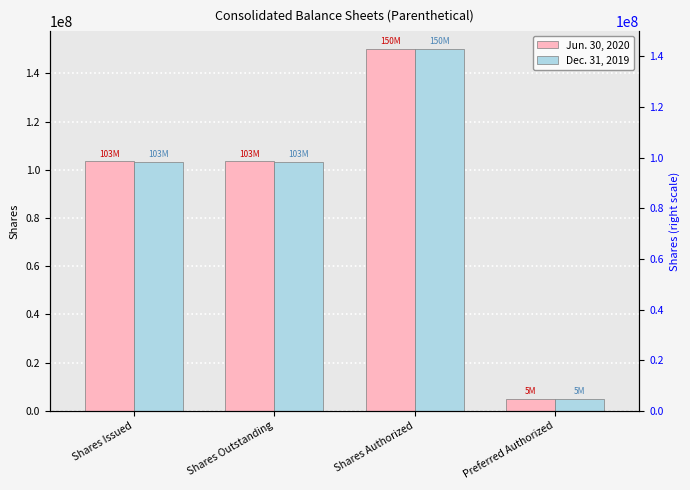

How many data points in Jun. 30, 2020 are above 103422032?

1